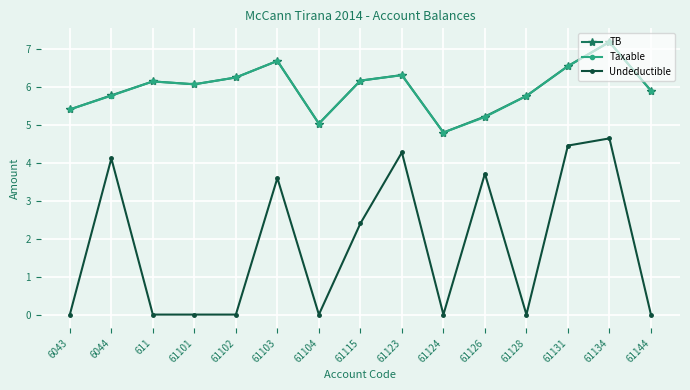

Where is the first local minimum for Taxable?

61101